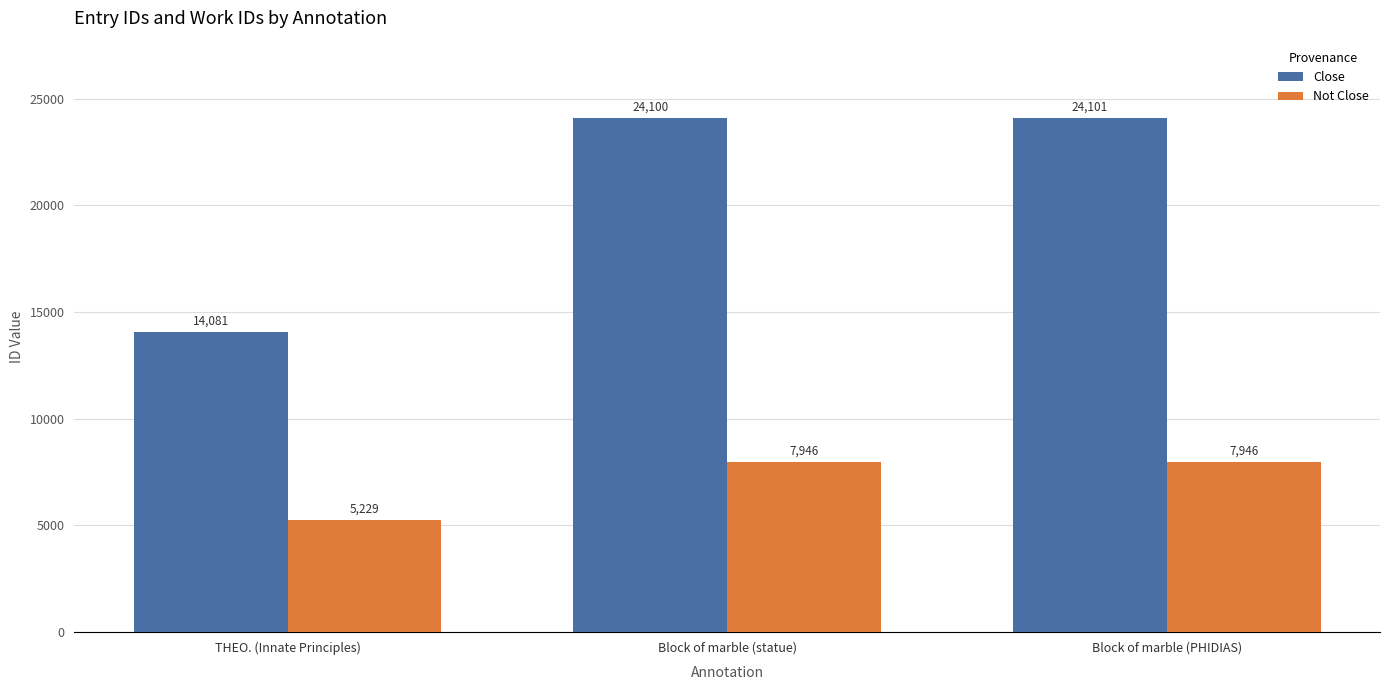

Reading left to right, transcribe all the data shown in this chart.

Close: THEO. (Innate Principles)=14081	Block of marble (statue)=24100	Block of marble (PHIDIAS)=24101
Not Close: THEO. (Innate Principles)=5229	Block of marble (statue)=7946	Block of marble (PHIDIAS)=7946